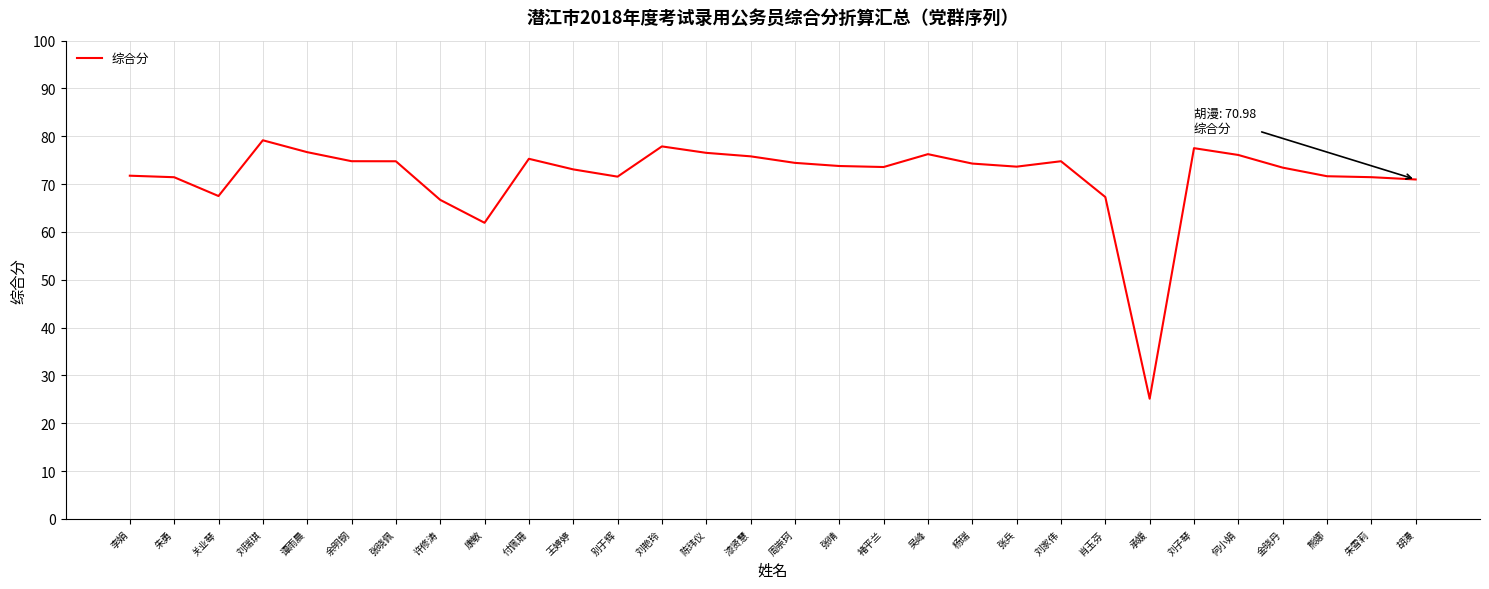

Where is the data nearest to the value 52?

康敏